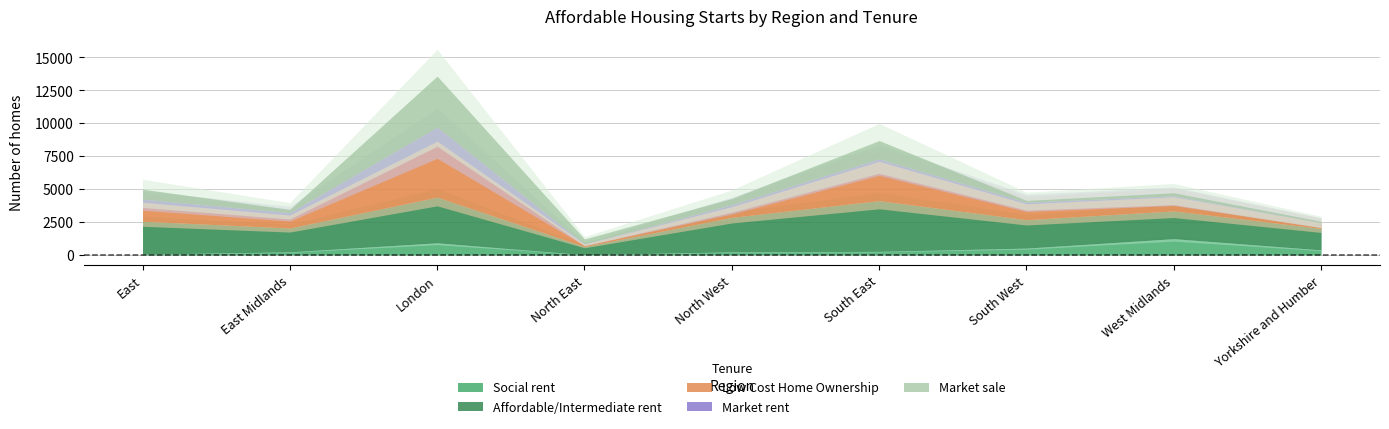

What is the total value across all series at North East?

1216